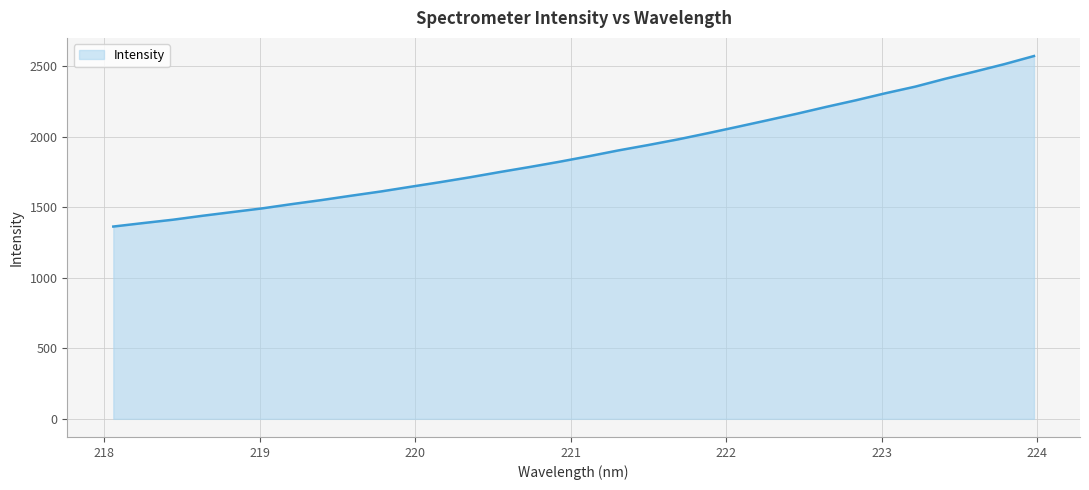

What is the difference between the maximum and minimum values?

1209.7